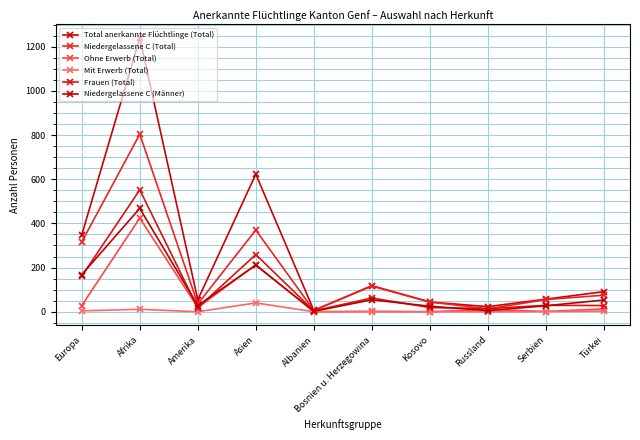

What is the difference between the maximum and second lowest values in the Niedergelassene C (Total) series?

791